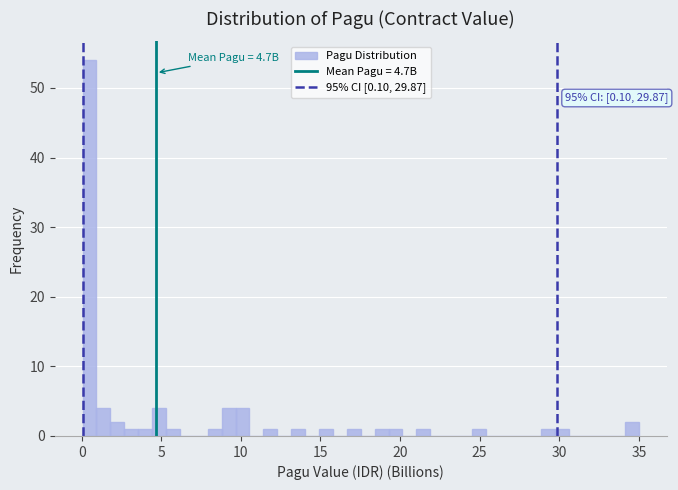

Around what value on the x-axis is the tallest bar? Give the approximate position of its centre, as read against the axis.

0.5